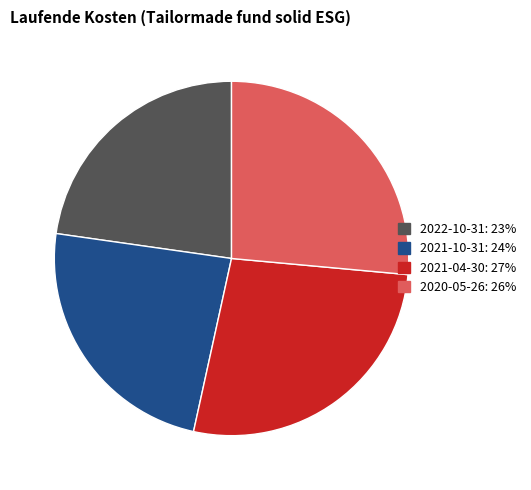

Combined, do 2022-10-31 and 2021-10-31 account for over 50%?

No